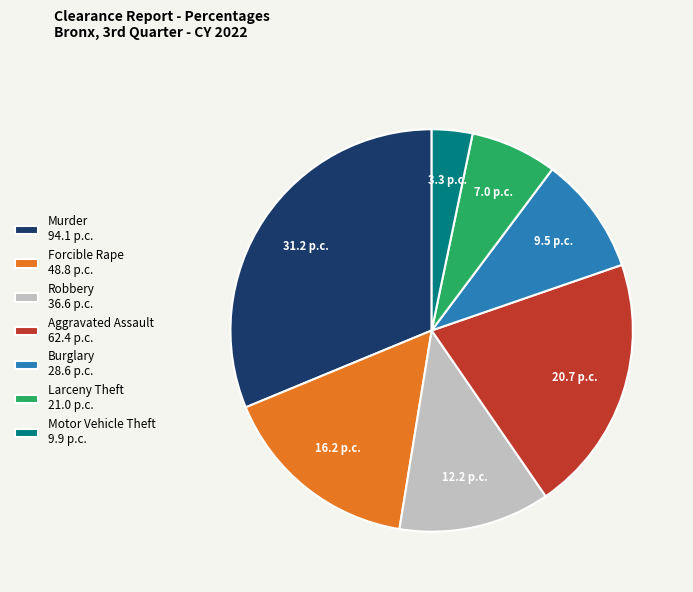

Which has a higher value, Robbery 36.6 p.c. or Murder 94.1 p.c.?

Murder 94.1 p.c.